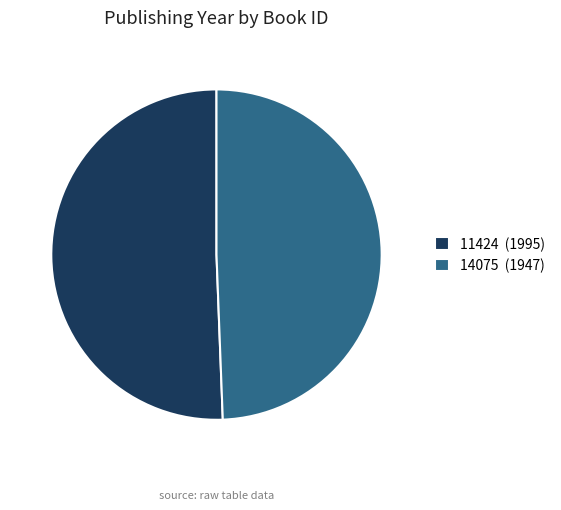

Which has a higher value, 14075 or 11424?

11424